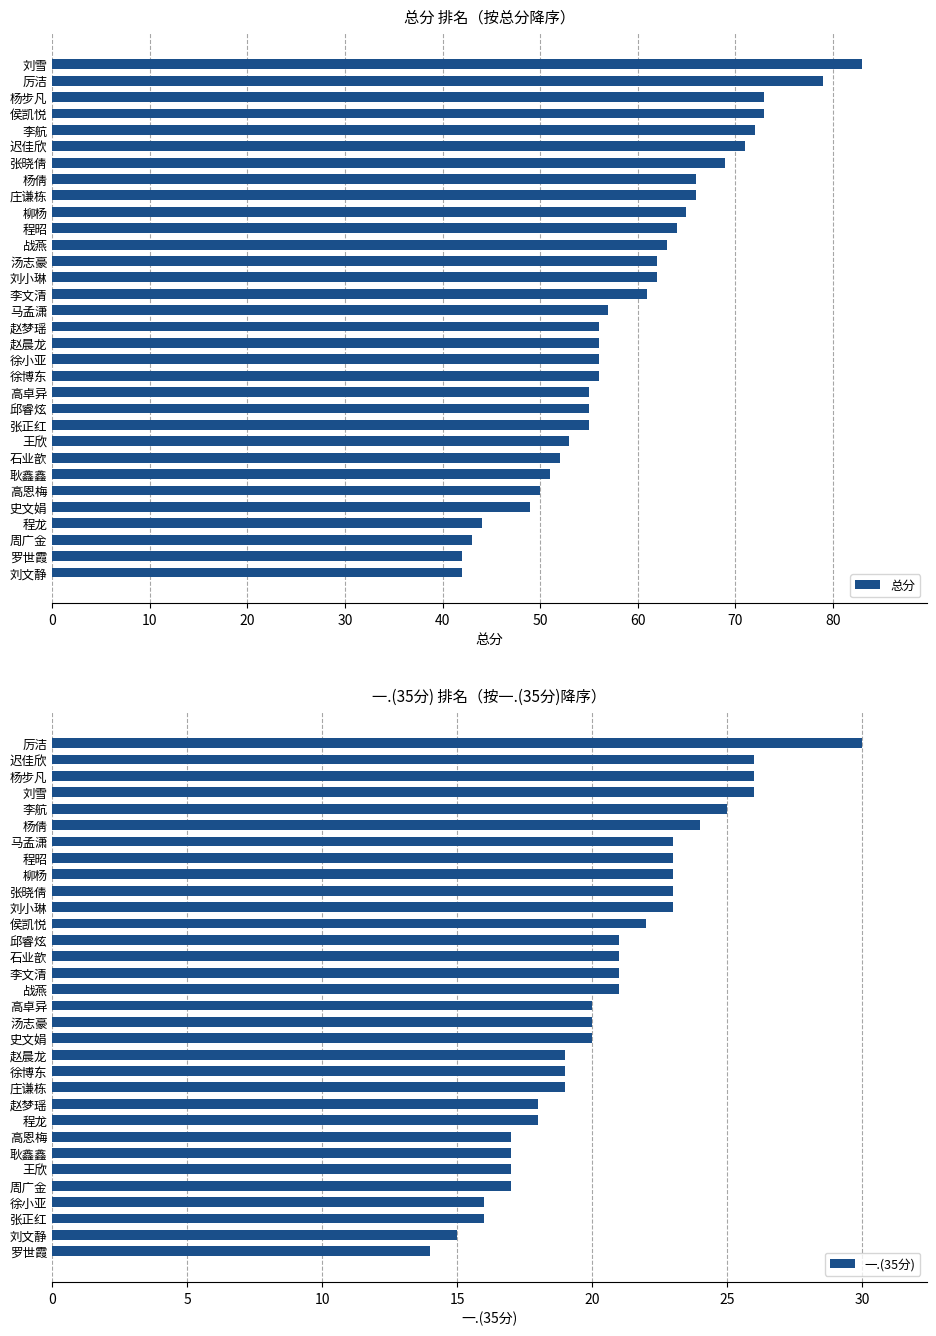

The 总分 series shows 19 at 刘文静. True or false?

False